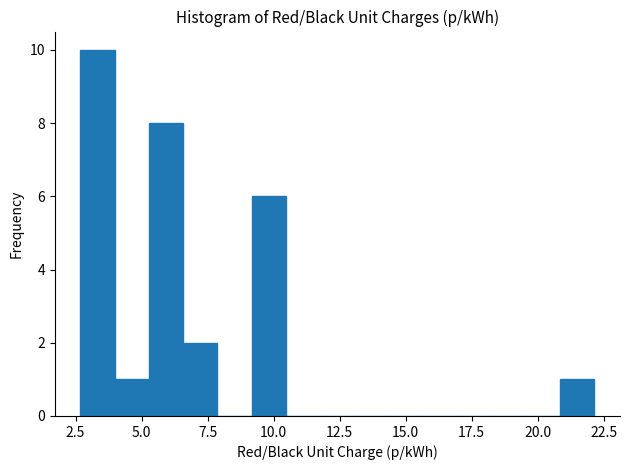

Read against the x-axis, roughly where is the centre of the tallest bar?

3.5